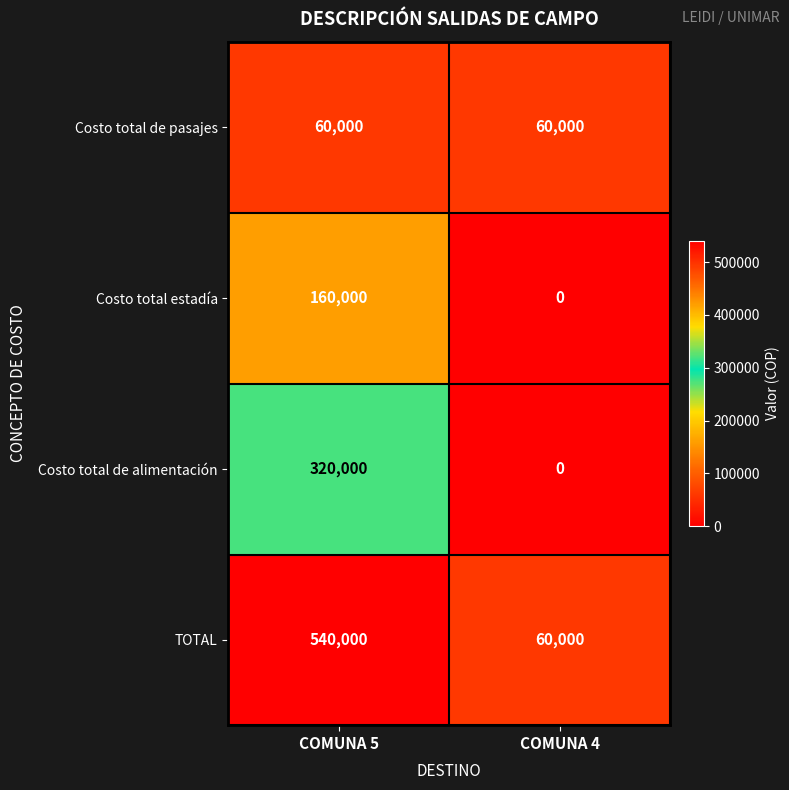

The value of Costo total de alimentación at COMUNA 4 is 0. True or false?

True